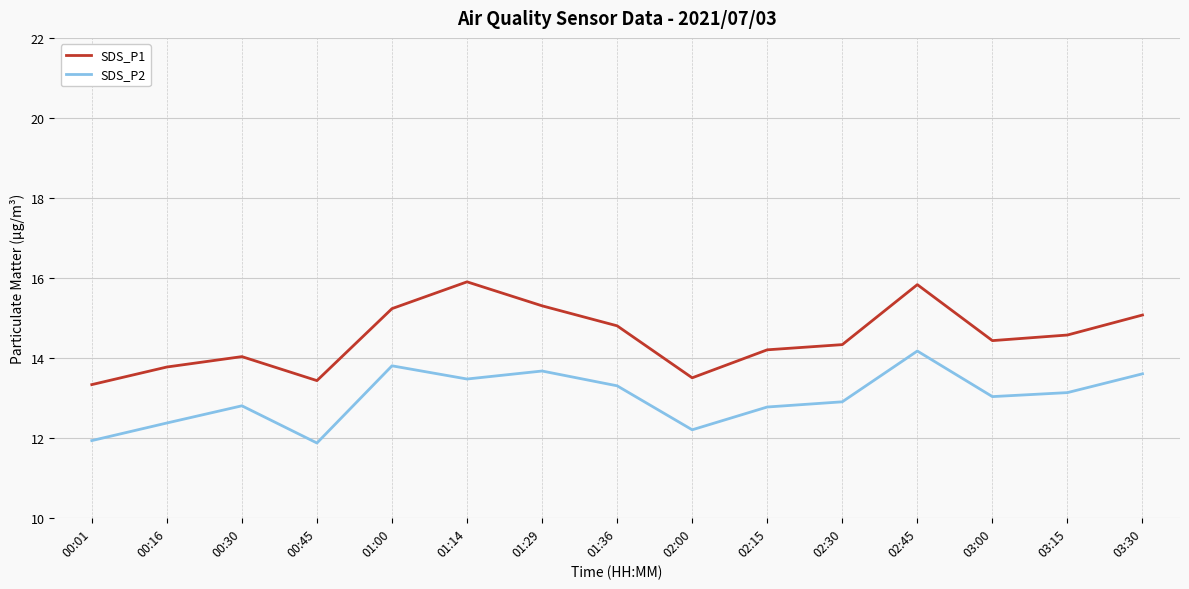

What are all the series names shown in the legend?

SDS_P1, SDS_P2